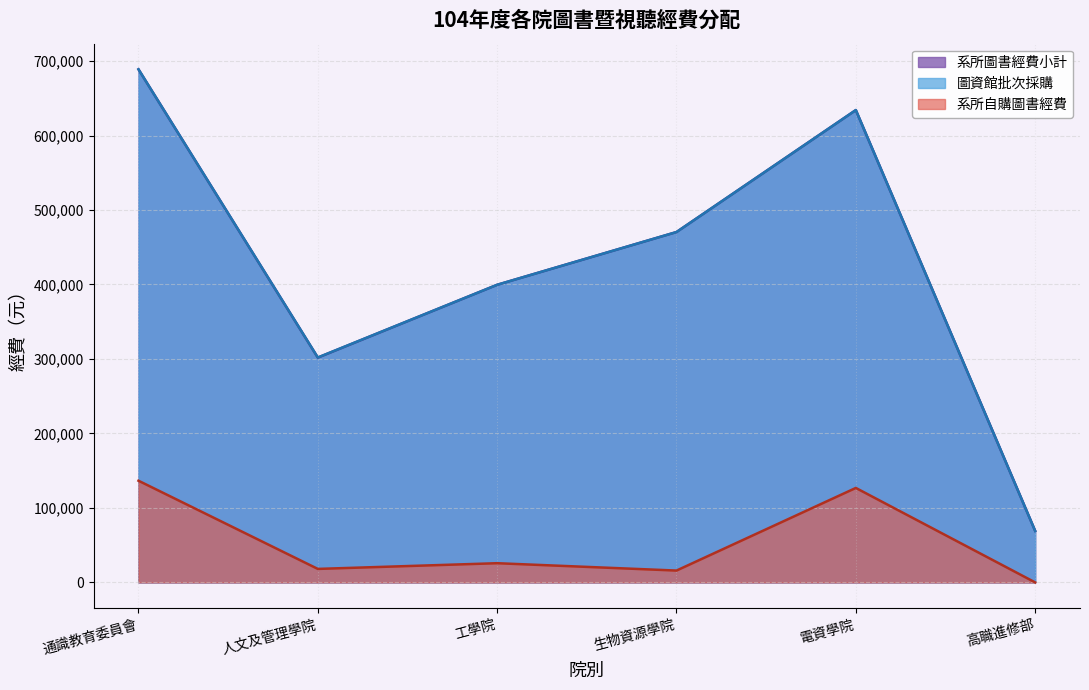

True or false: 圖資館批次採購 has a value of -23651 at 電資學院.

False